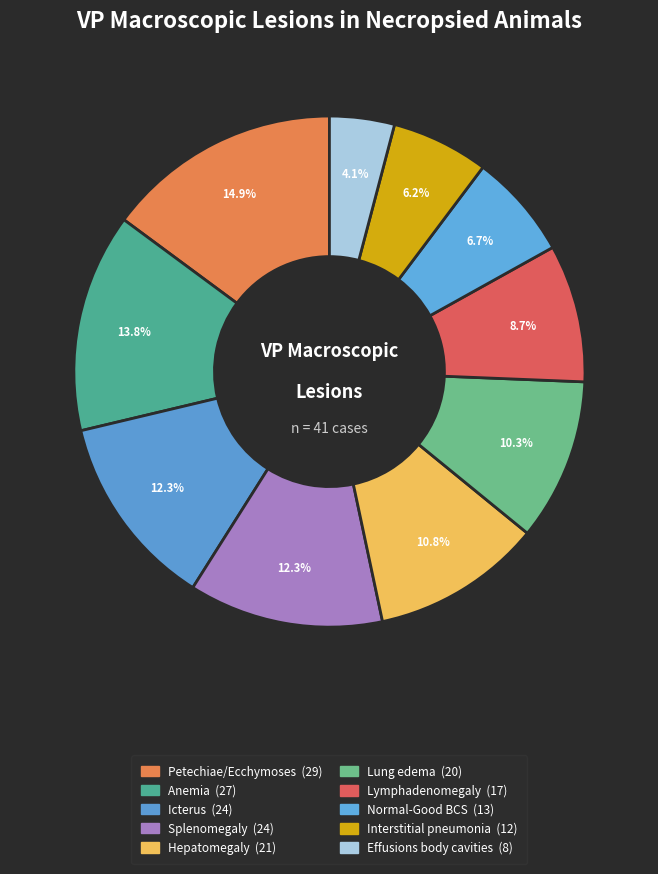

To the nearest percent, what is the combined percentage of Interstitial pneumonia and Hepatomegaly?

17%